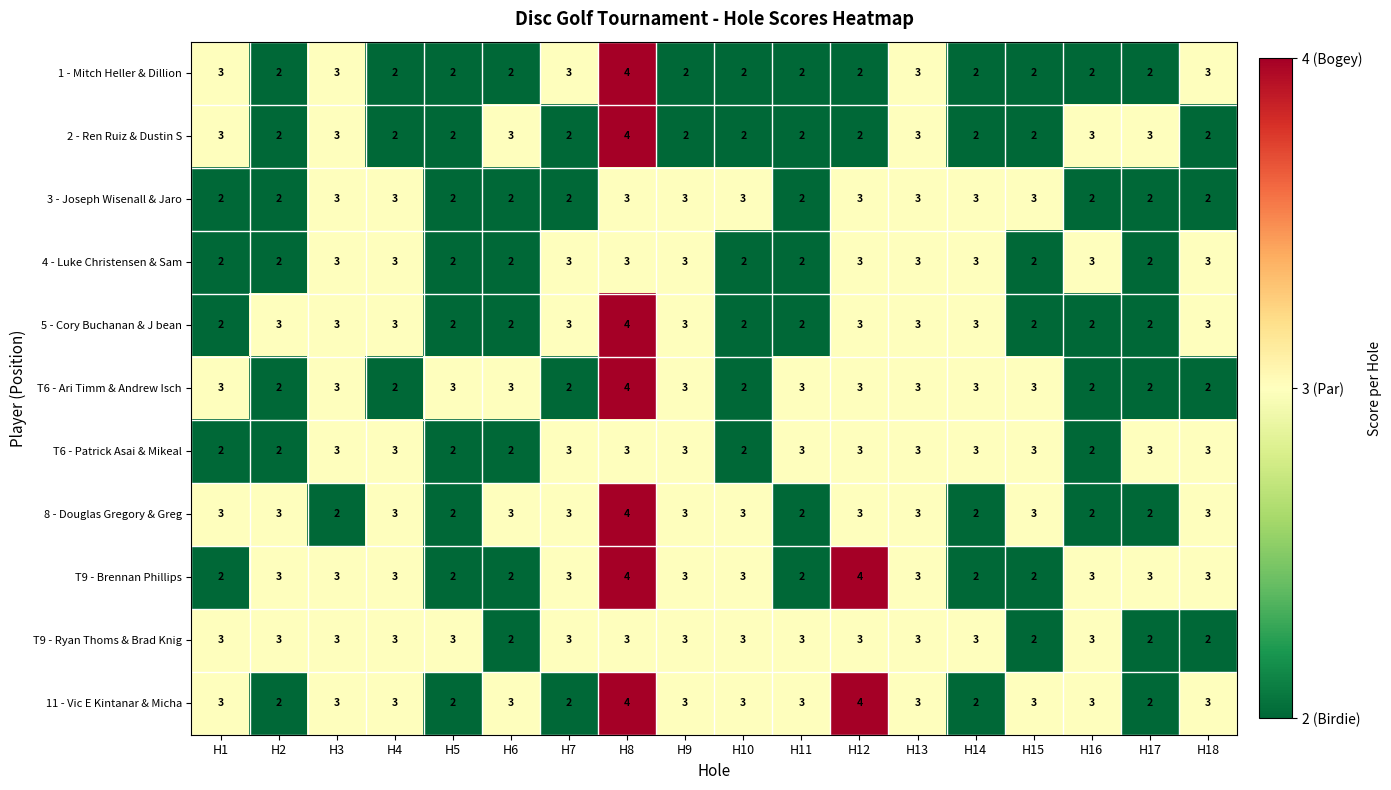

What is the maximum value shown in the chart?

4